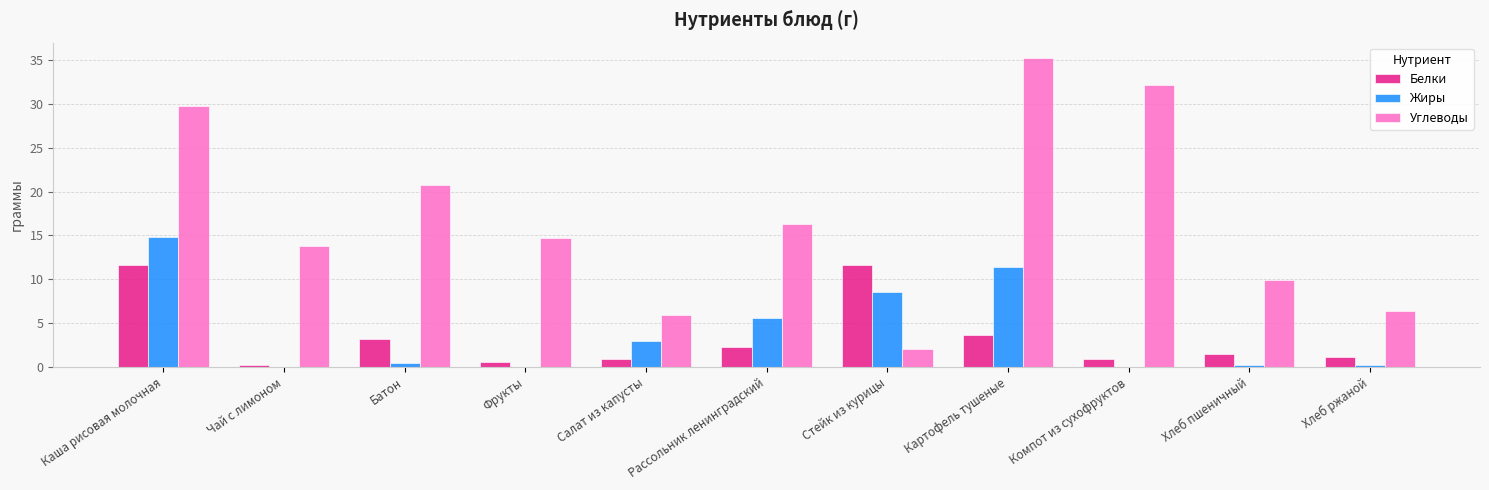

Are the bars horizontal?

No